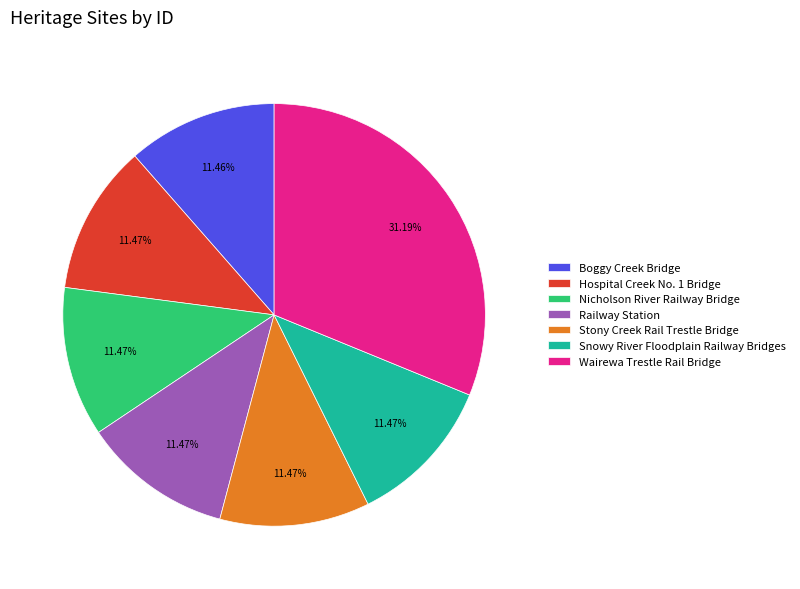

Between Boggy Creek Bridge and Wairewa Trestle Rail Bridge, which is larger?

Wairewa Trestle Rail Bridge